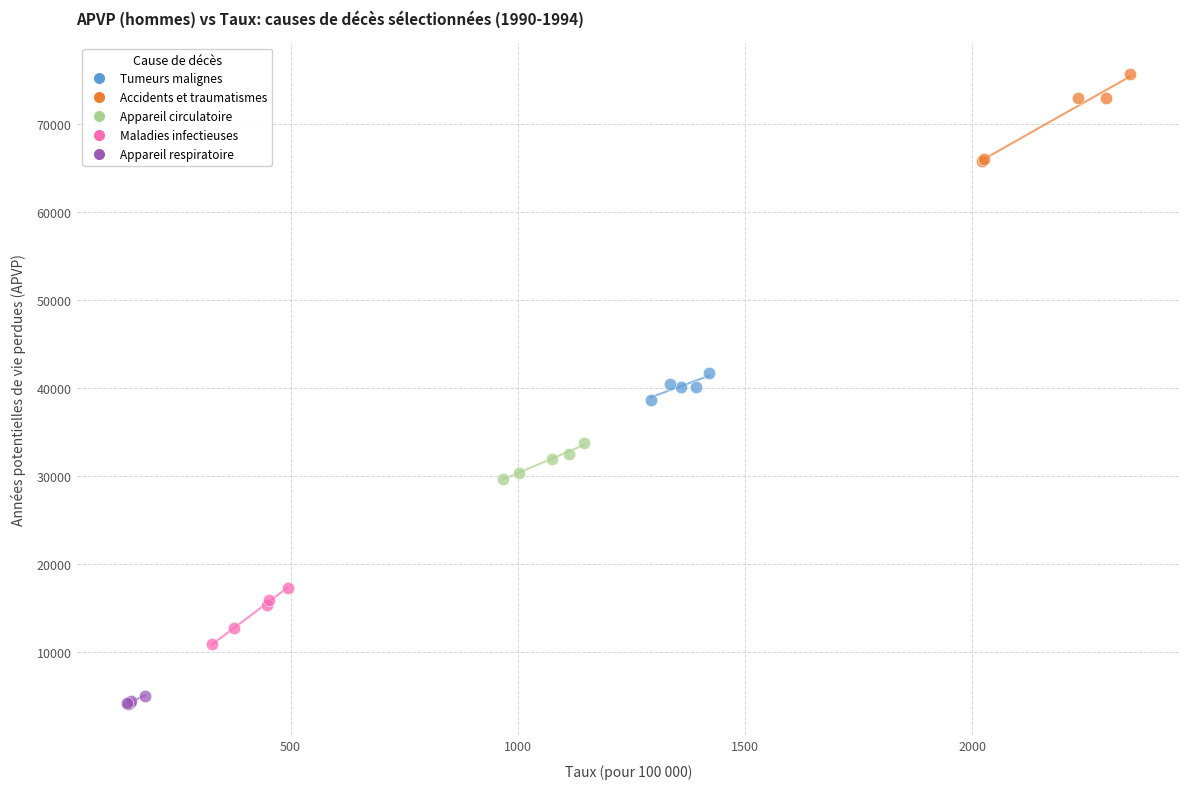

Which series reaches the minimum Y coordinate?

Appareil respiratoire